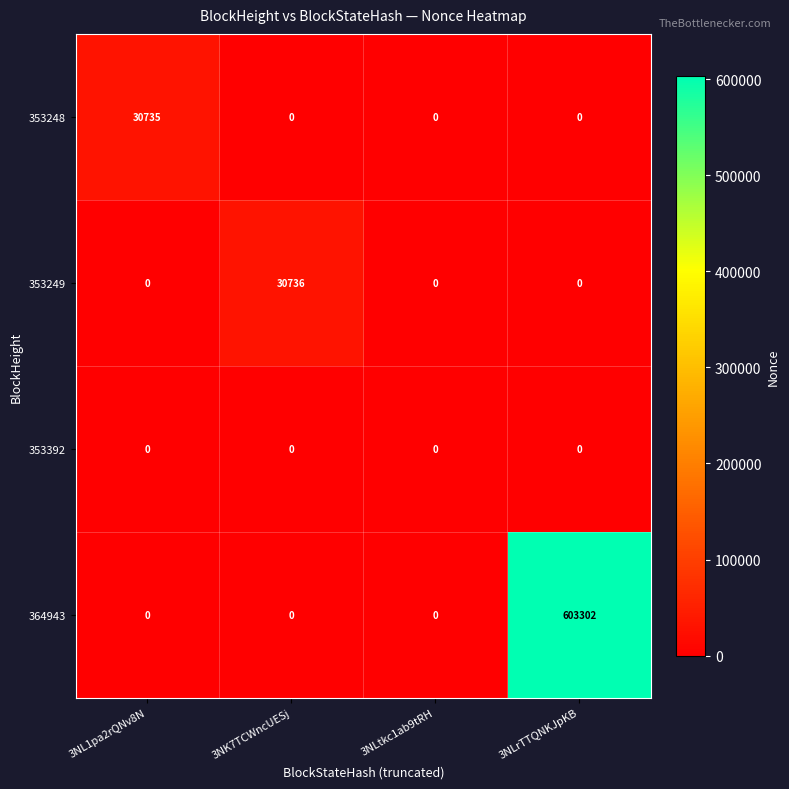

List the series in order of their peak value, lowest first.

353392, 353248, 353249, 364943